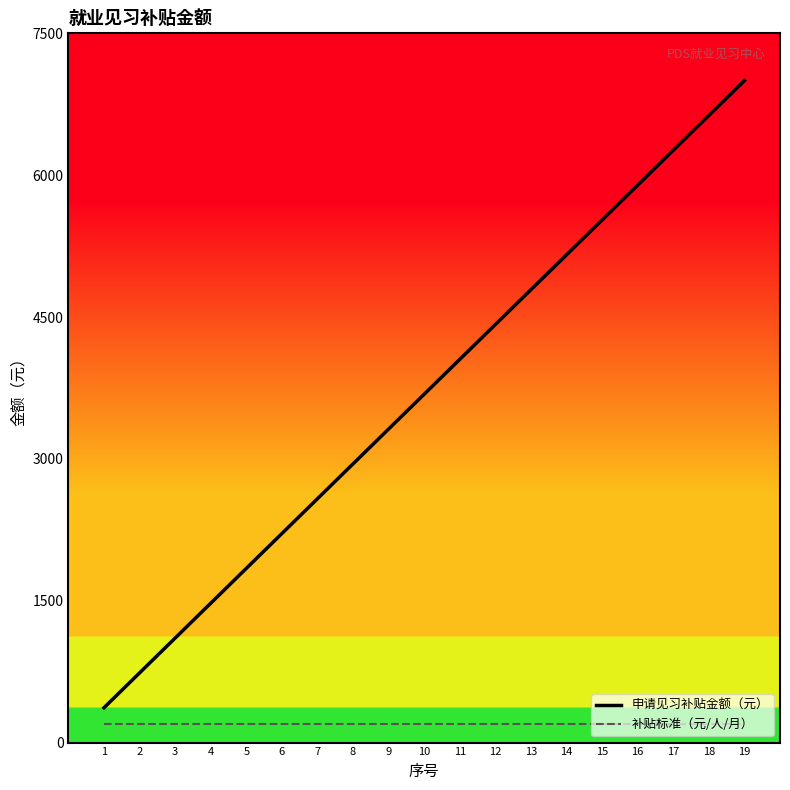

The value of 申请见习补贴金额（元） at 12 is 4421.1. True or false?

True